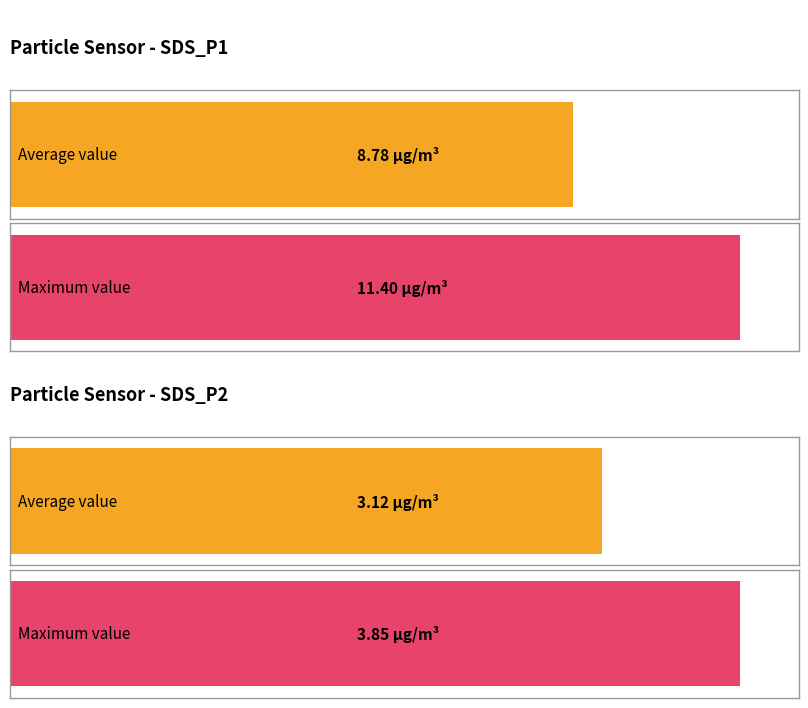

Rank the series at 00:01 from lowest to highest value.

SDS_P2, SDS_P1